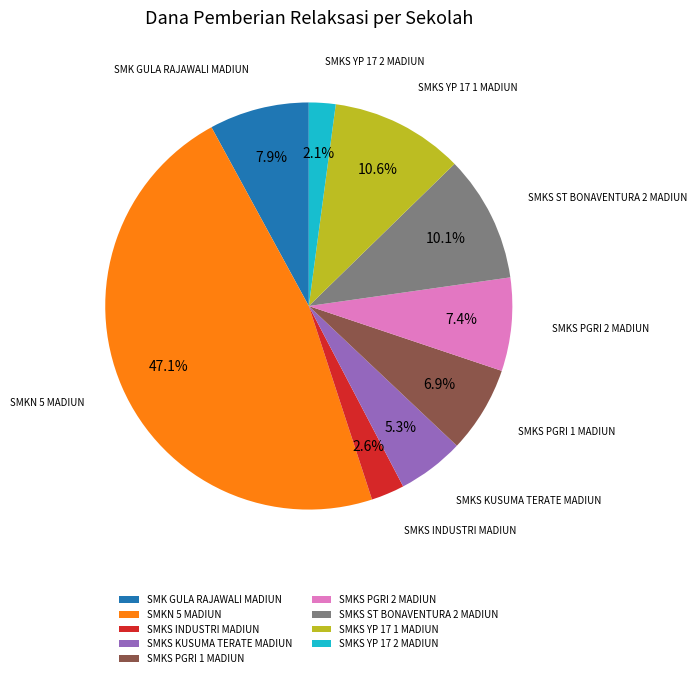

What percentage is the SMK GULA RAJAWALI MADIUN slice, to the nearest percent?

8%